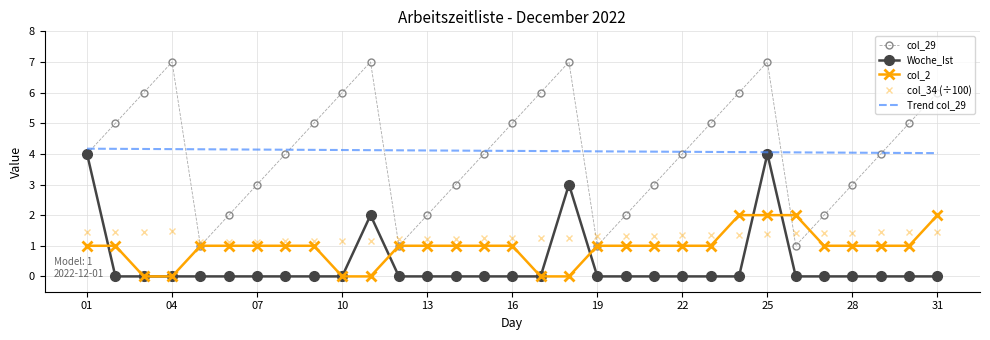

Which series has the widest spread of values?

col_29